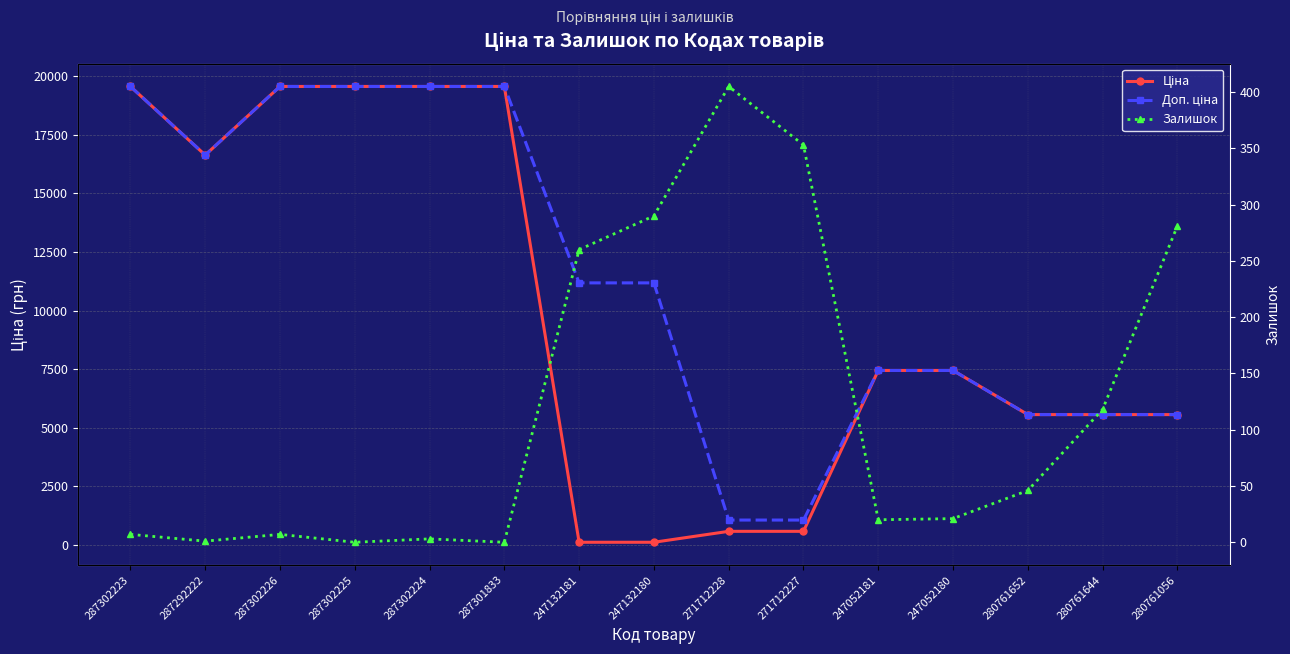

What is the total value across all series at 287301833?

39129.8